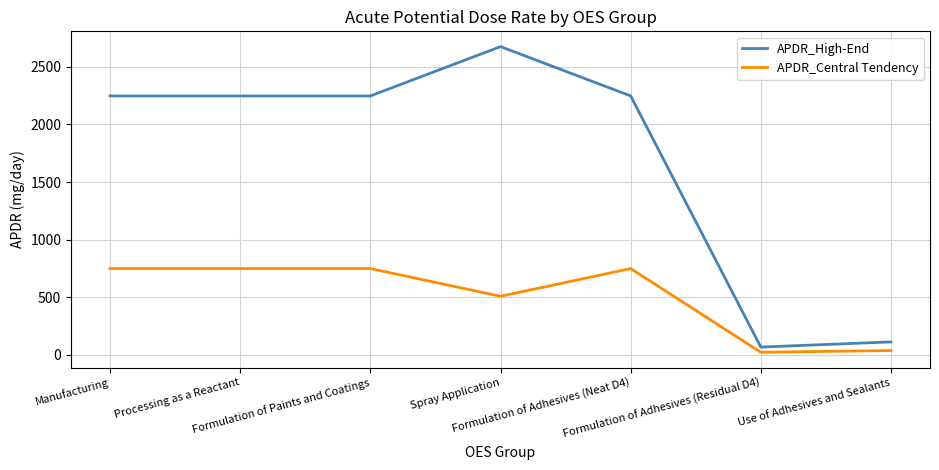

What is the difference between the second highest and minimum values in the APDR_Central Tendency series?

726.5